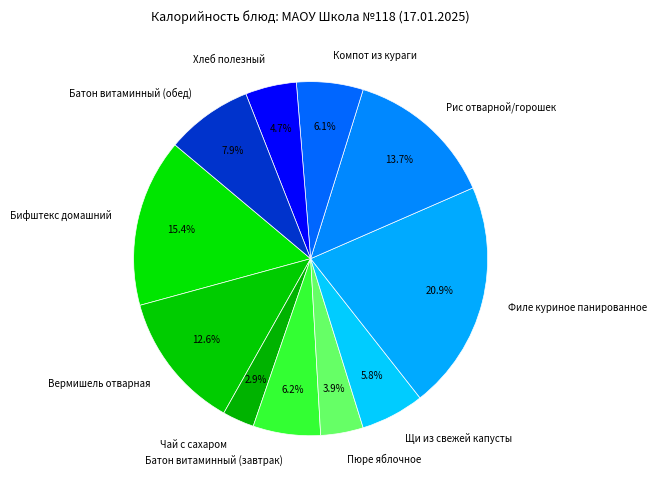

What percentage is the Хлеб полезный slice, to the nearest percent?

5%